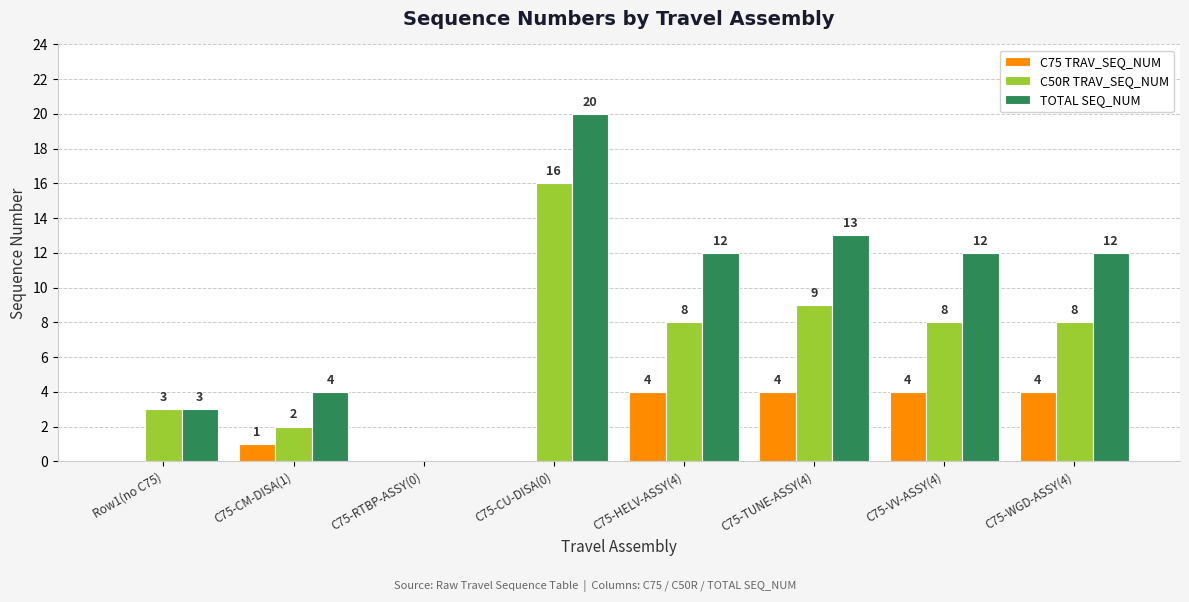

What is the sum of the C50R TRAV_SEQ_NUM values at C75-TUNE-ASSY(4) and Row1(no C75)?

12